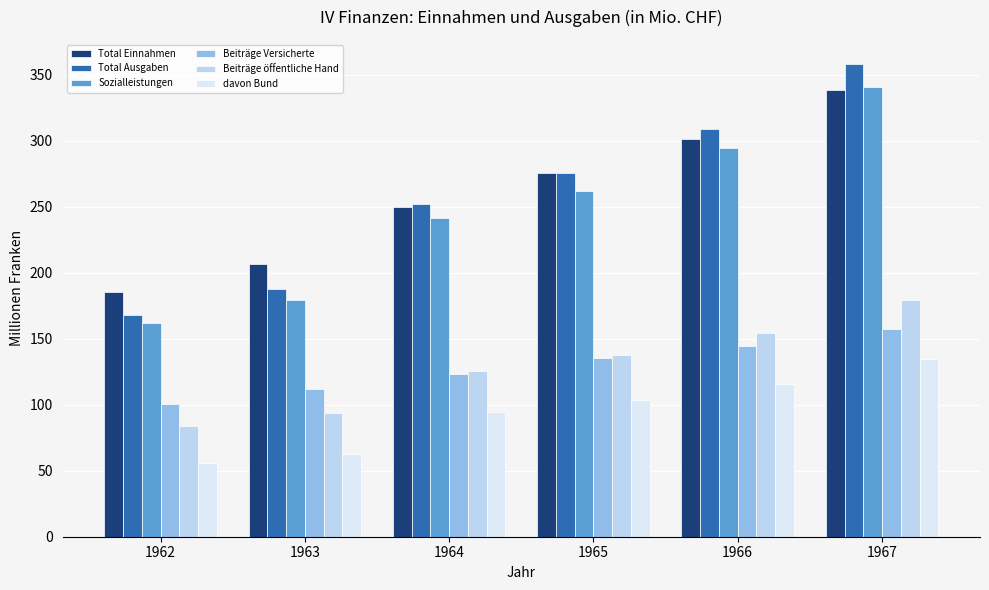

Reading left to right, transcribe all the data shown in this chart.

Total Einnahmen: 185.6	206.9	249.9	275.5	301.4	338.3
Total Ausgaben: 168.3	187.9	251.8	275.6	309.2	358.5
Sozialleistungen: 161.8	179.4	241.5	262.2	294.2	340.9
Beiträge Versicherte: 100.5	112.1	123.5	135.4	144.6	157.4
Beiträge öffentliche Hand: 84.2	94.0	125.9	137.8	154.5	179.2
davon Bund: 56.1	62.6	94.4	103.3	115.9	134.4